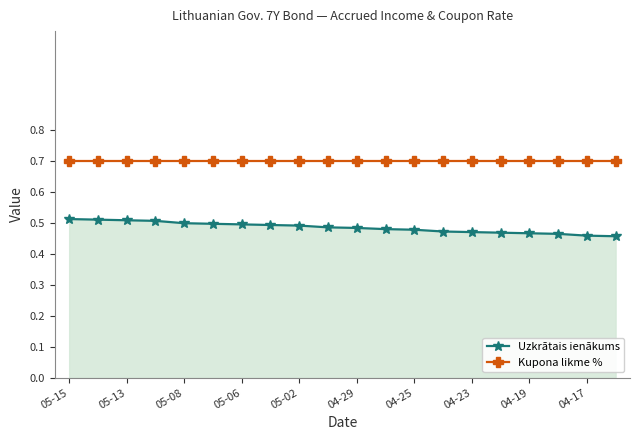

What is the value of the Kupona likme % point at the 12th from the left?

0.7